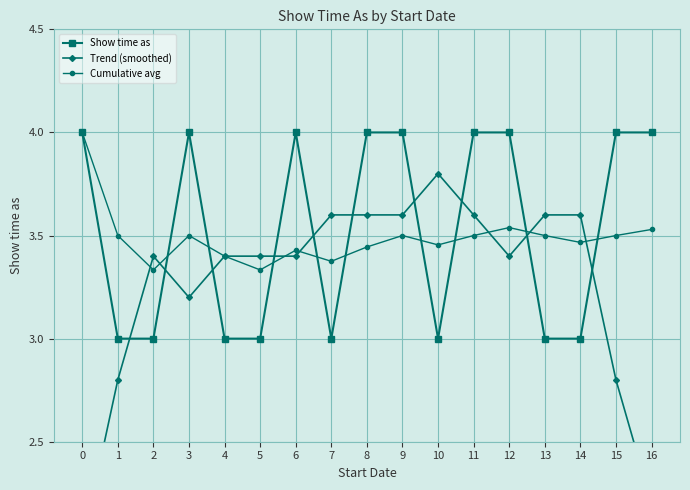

Where is the first local minimum for Trend (smoothed)?

3